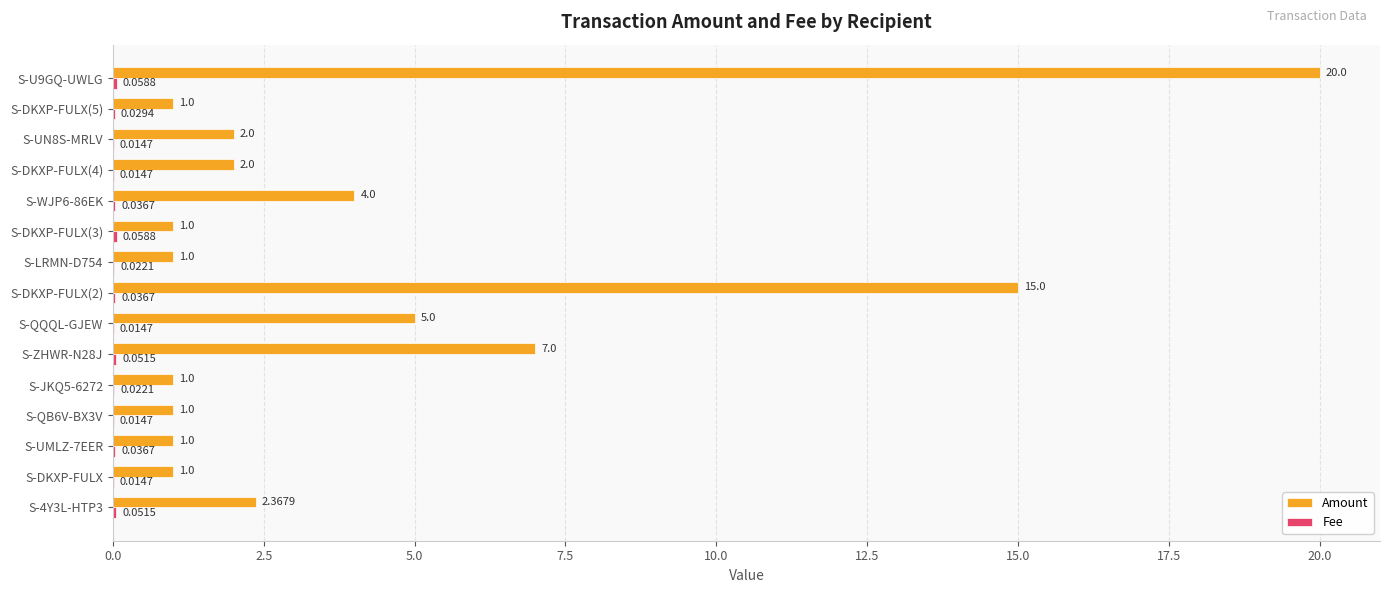

At which category is the sum across all series the highest?

S-U9GQ-UWLG